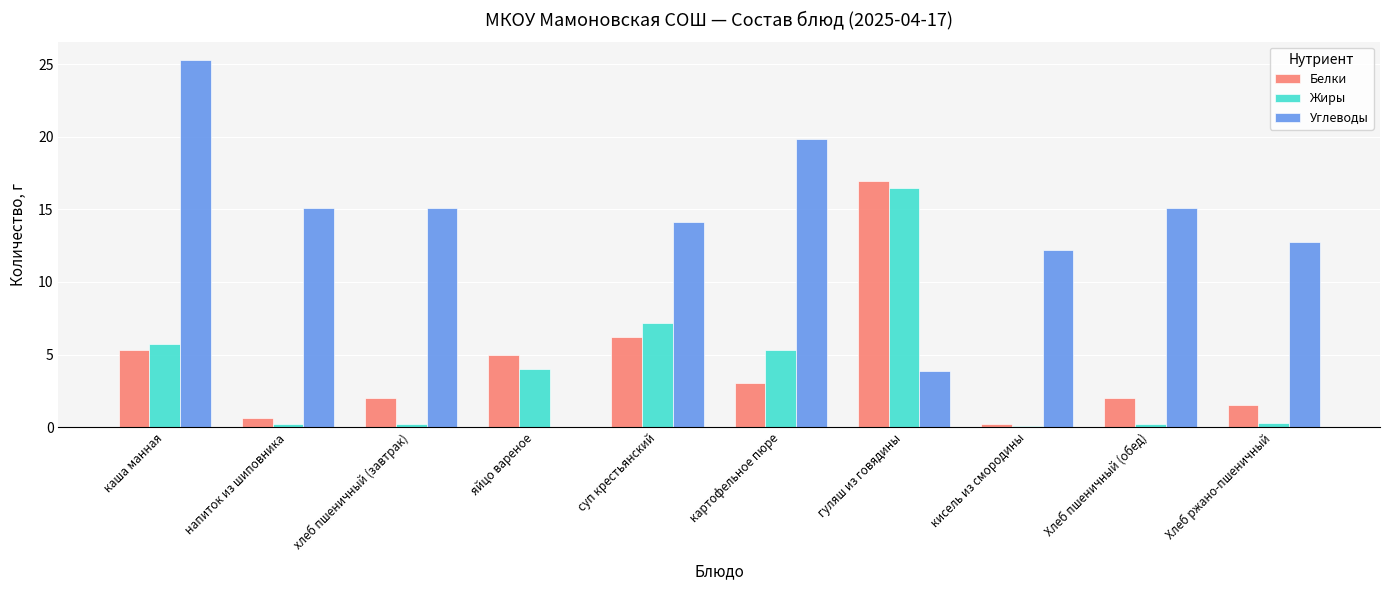

Between гуляш из говядины and Хлеб ржано-пшеничный, which series saw the biggest shift?

Жиры